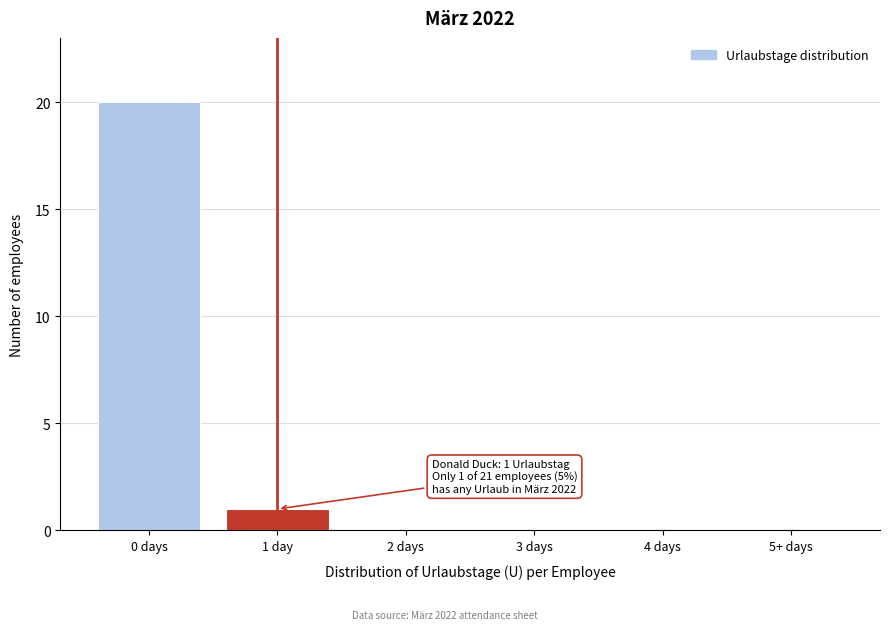

Reading left to right, transcribe all the data shown in this chart.

0 days=20	1 day=1	2 days=0	3 days=0	4 days=0	5+ days=0